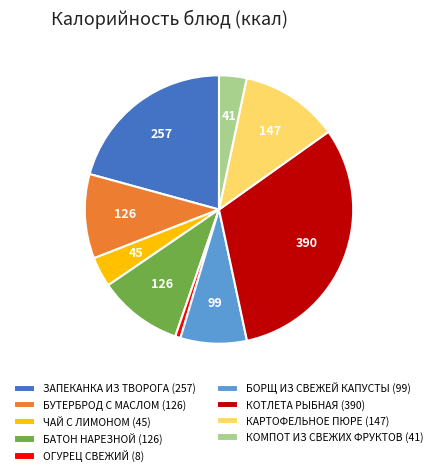

Is БОРЩ ИЗ СВЕЖЕЙ КАПУСТЫ (99) the majority of the pie?

No